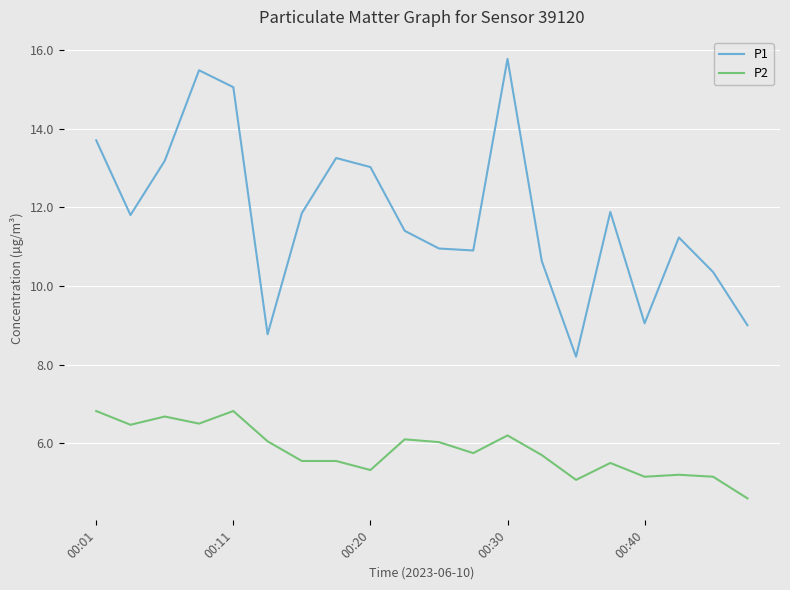

Which series has the largest range (max minus min)?

P1